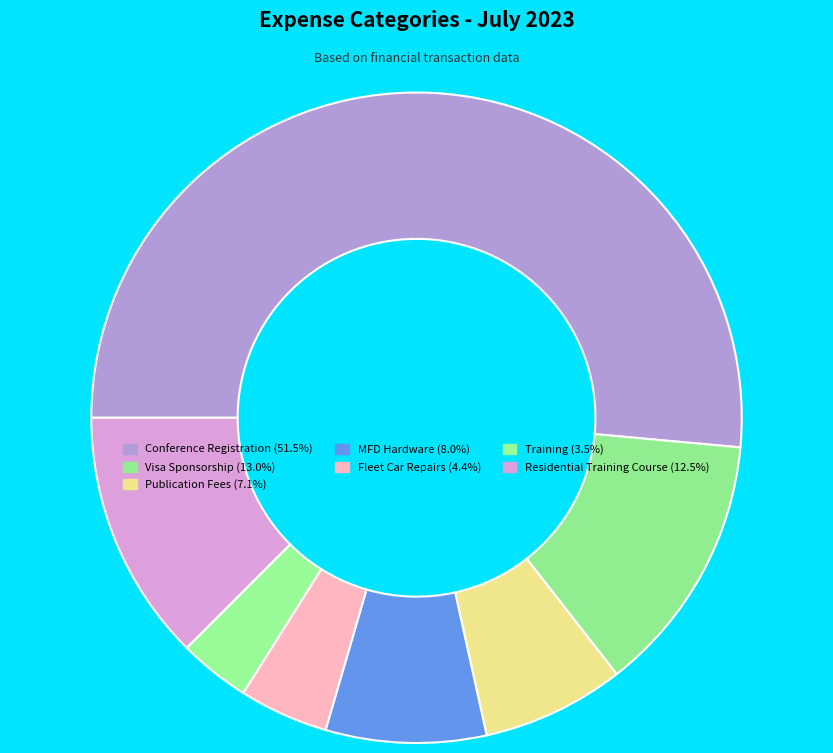

Is it true that Fleet Car Repairs is 18% of the pie?

False